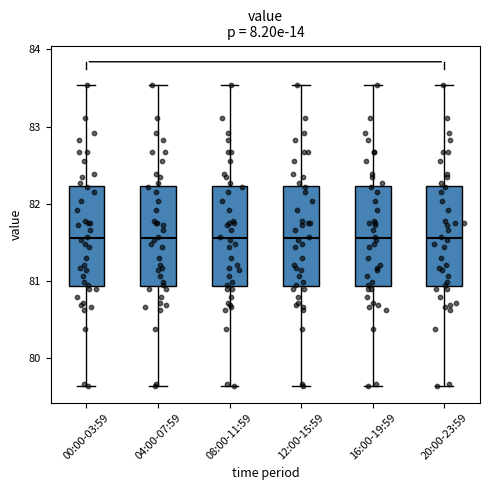

Where is the lower edge of the box for 20:00-23:59 on the y-axis? The values are not printed on the chart, so give them approximately, as read against the axis.

80.9